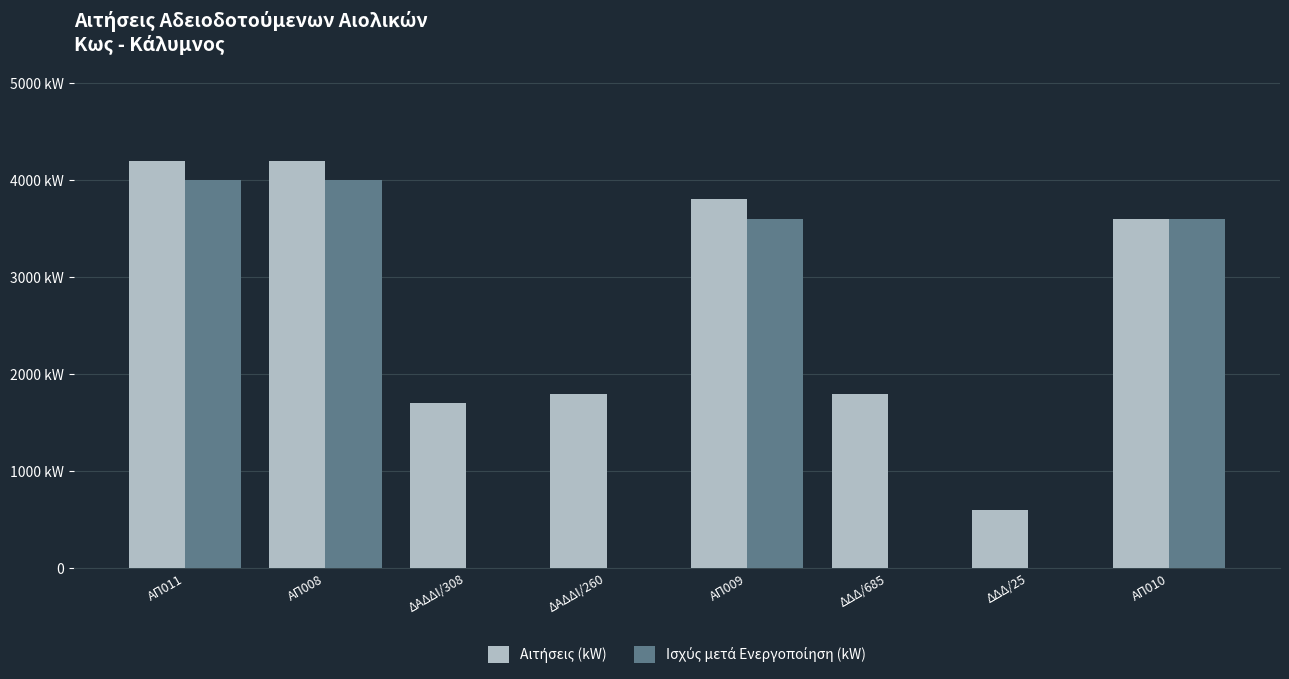

Is the value of Αιτήσεις (kW) at ΔΑΔΔΙ/260 greater than the value of Ισχύς μετά Ενεργοποίηση (kW) at ΑΠ010?

No